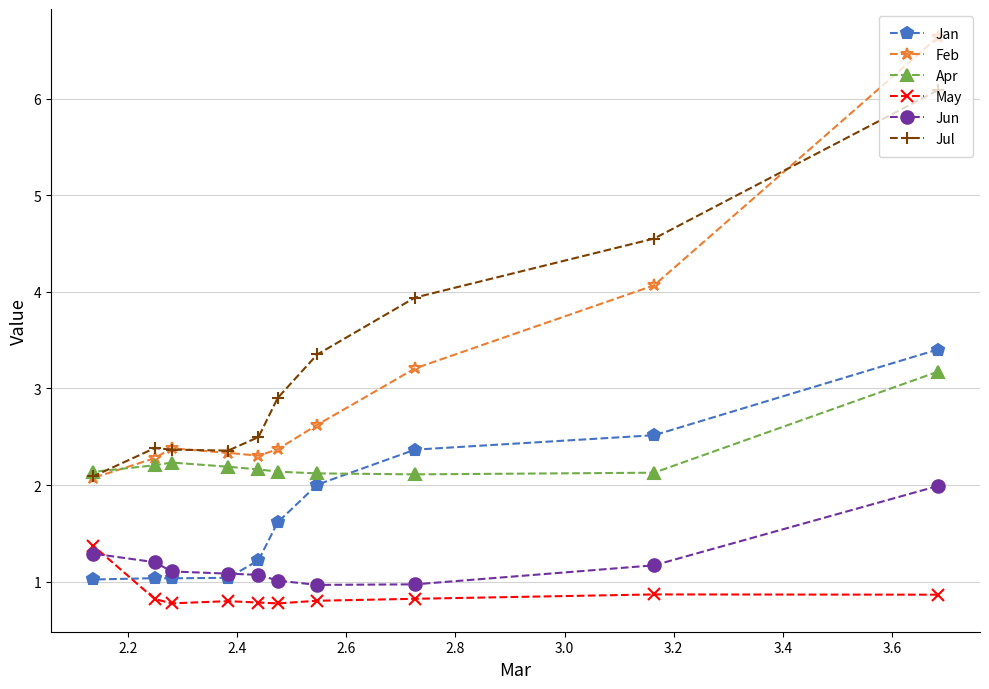

True or false: Apr and May cross at least once.

False